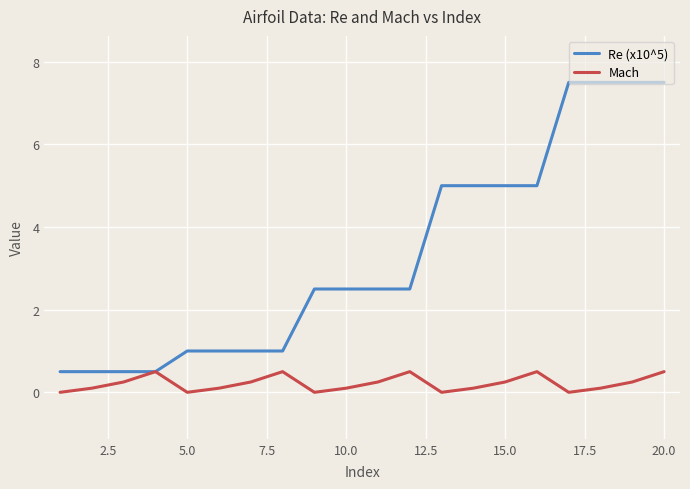

Which series has the largest range (max minus min)?

Re (x10^5)